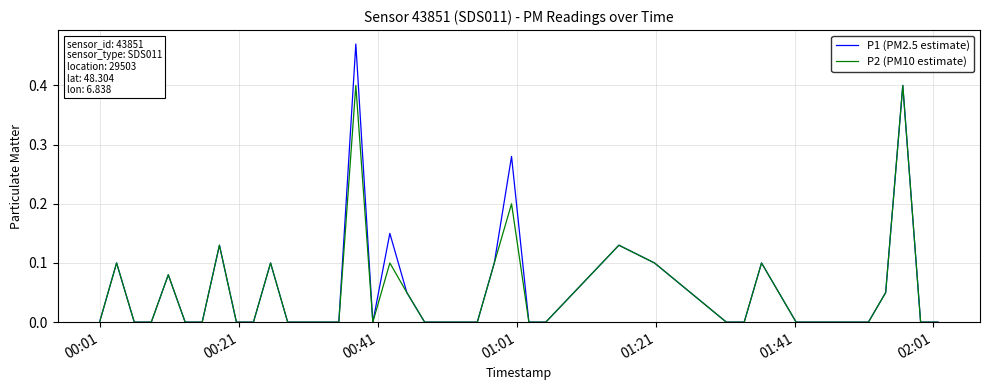

List the series in order of their overall mean, lowest first.

P2 (PM10 estimate), P1 (PM2.5 estimate)